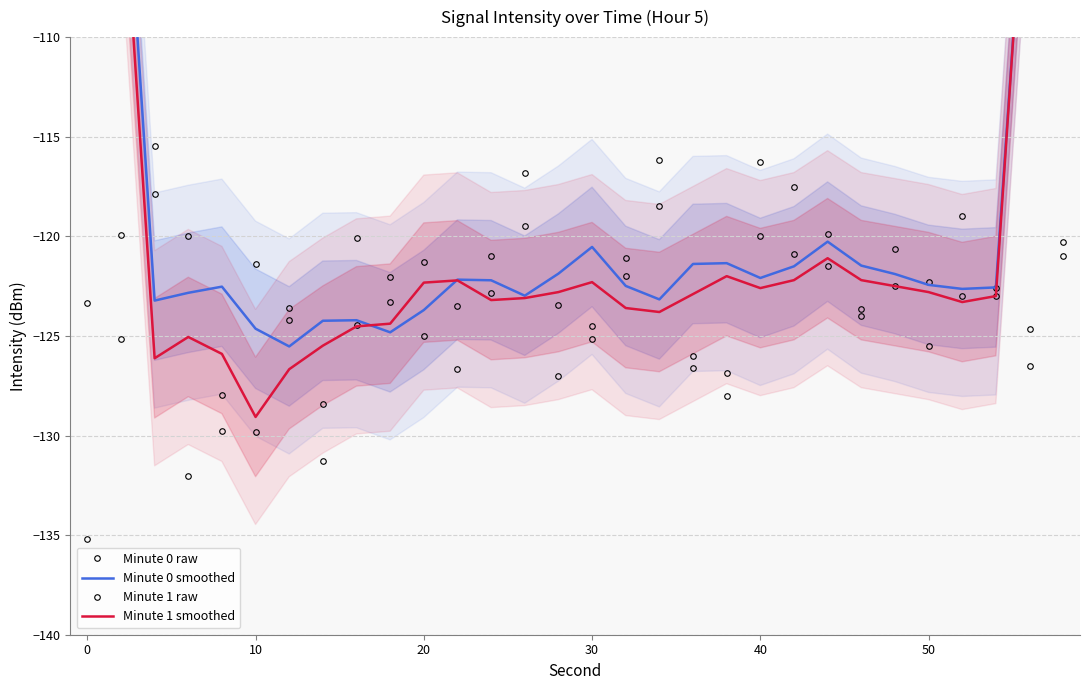

How many data points in Minute 1 raw are above -123?

14